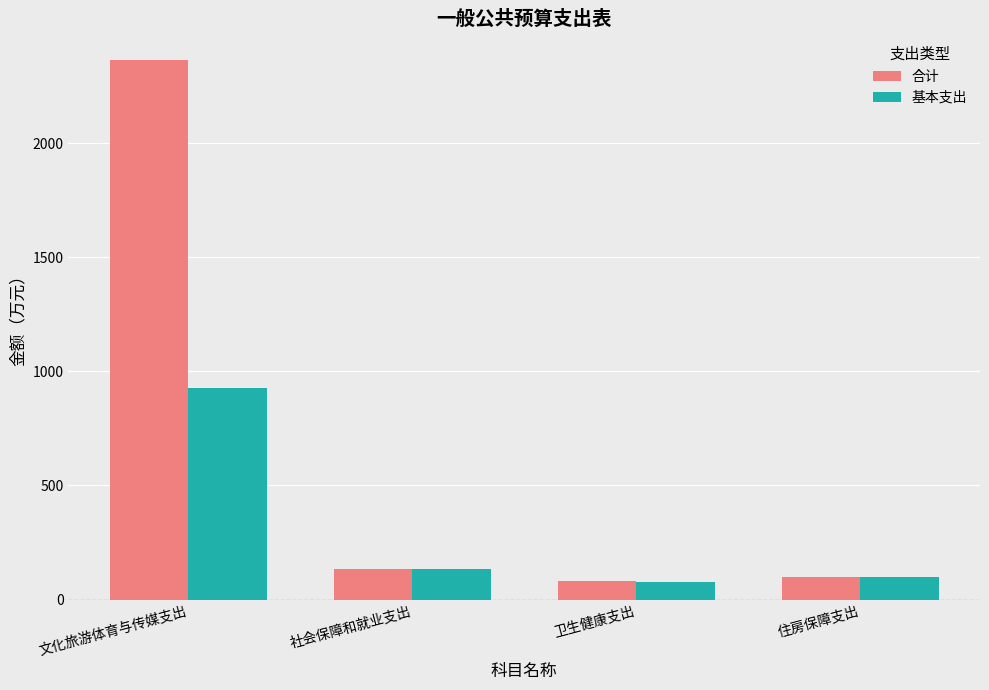

Rank the series at 文化旅游体育与传媒支出 from highest to lowest value.

合计, 基本支出